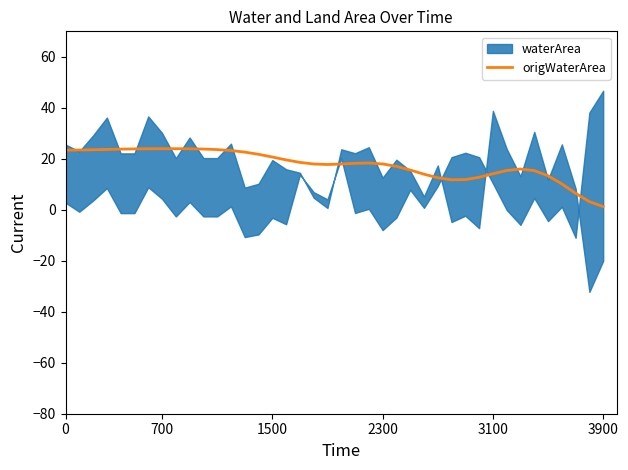

The value at 3100 is 14.1. True or false?

True